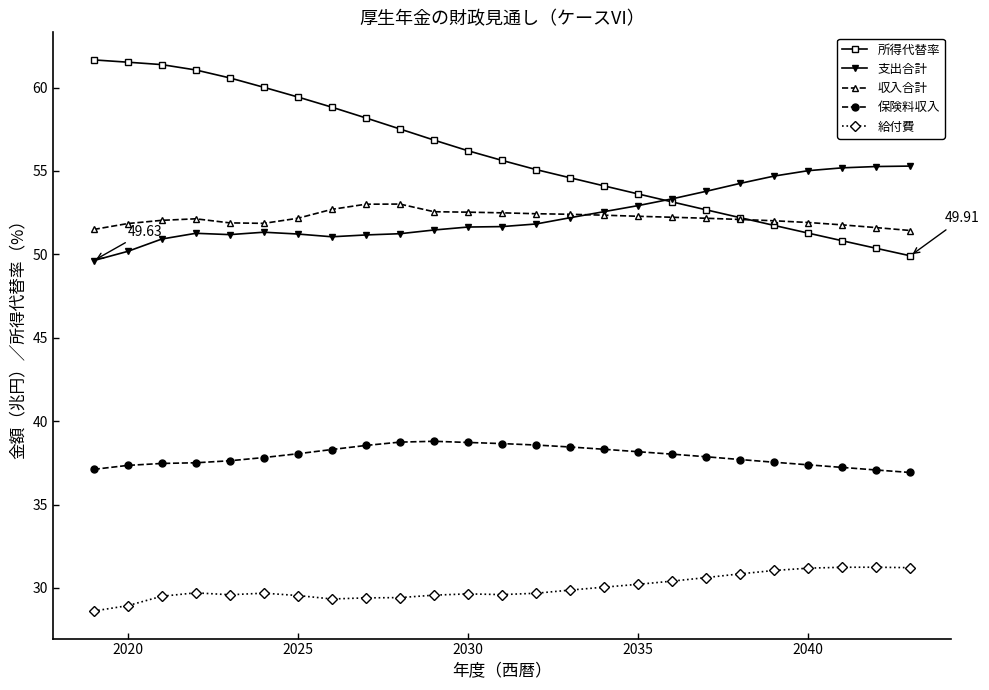

At how many categories does at least one series exceed 49?

25